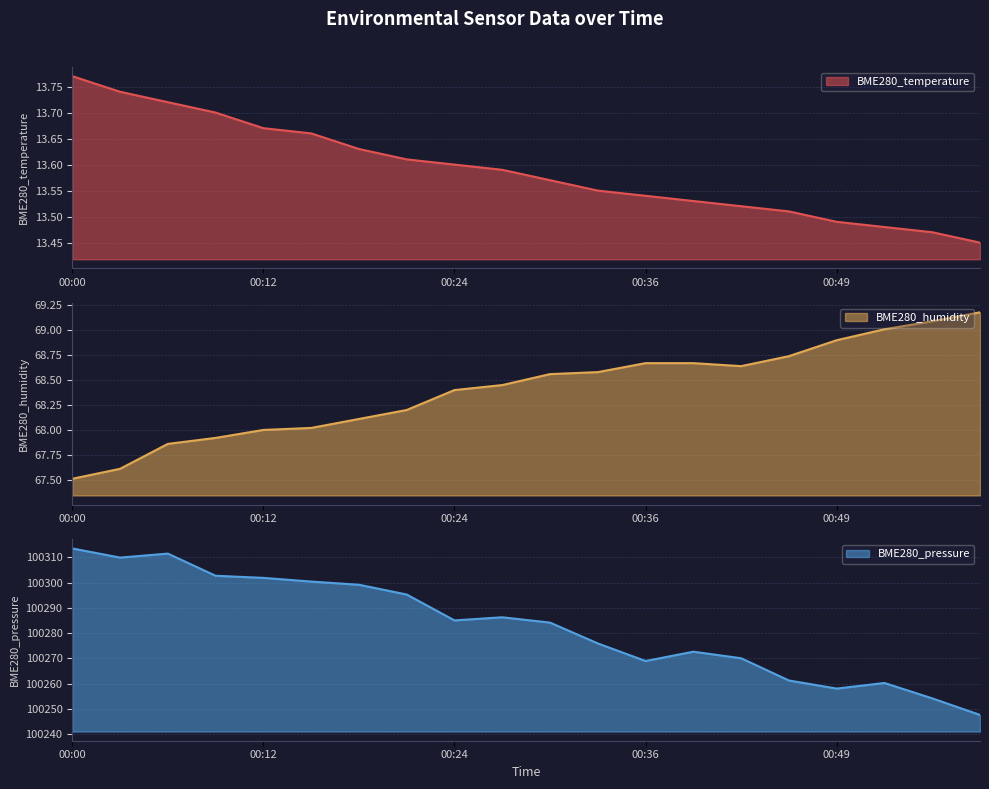

True or false: BME280_temperature and BME280_humidity cross at least once.

False